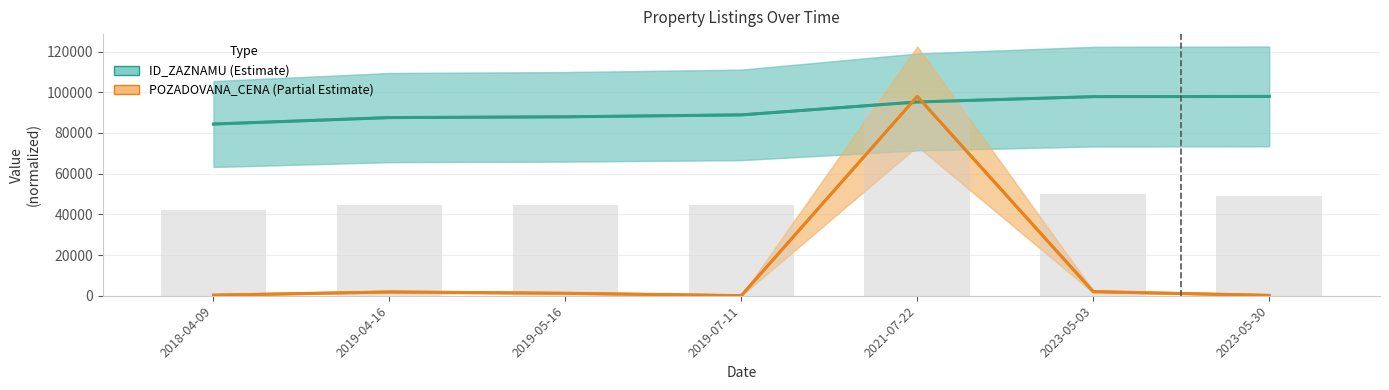

How many groups of bars are there?

7